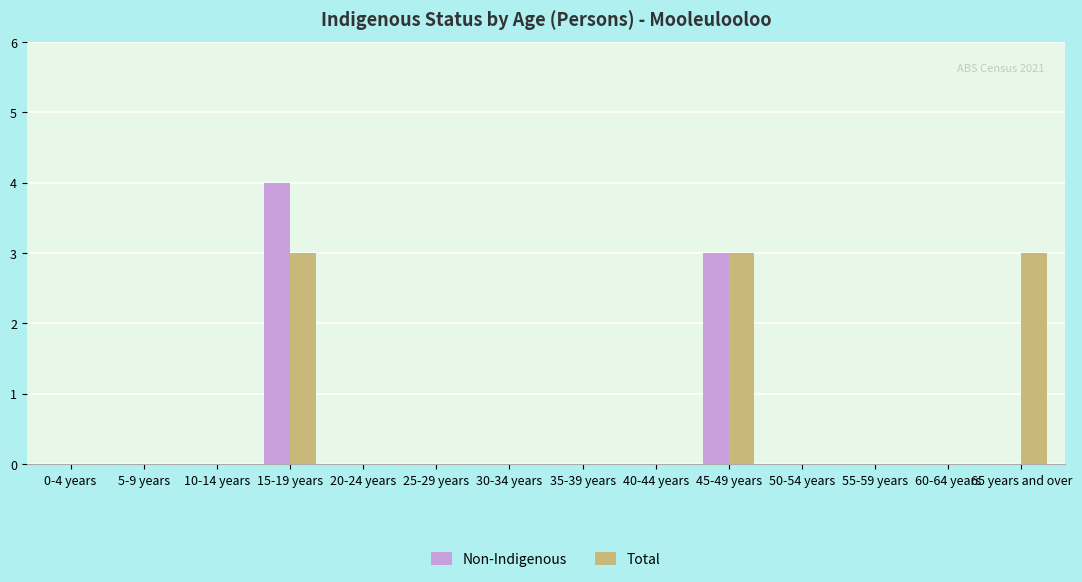

Which category has the highest value across all series?

15-19 years